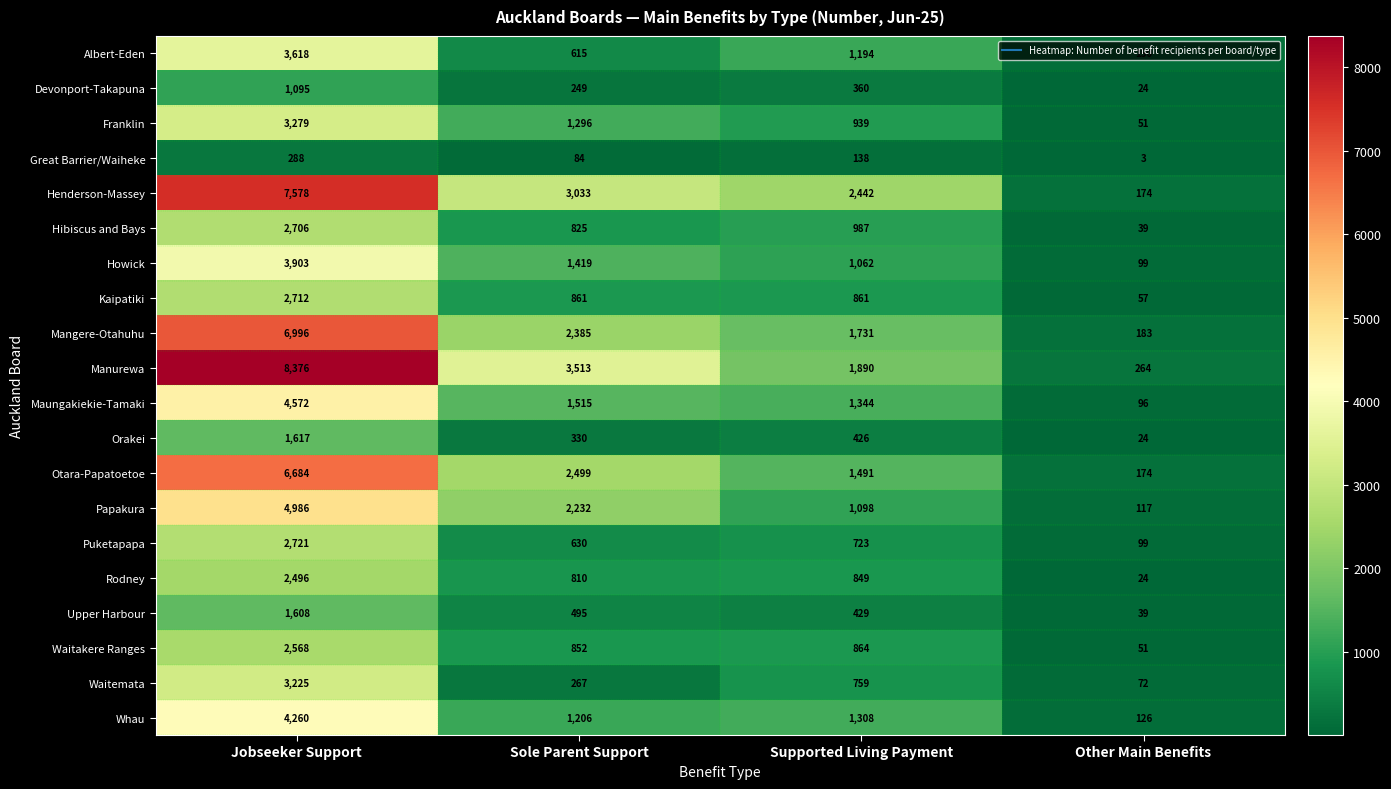

Rank the series by their maximum value, from lowest to highest.

Great Barrier/Waiheke, Devonport-Takapuna, Upper Harbour, Orakei, Rodney, Waitakere Ranges, Hibiscus and Bays, Kaipatiki, Puketapapa, Waitemata, Franklin, Albert-Eden, Howick, Whau, Maungakiekie-Tamaki, Papakura, Otara-Papatoetoe, Mangere-Otahuhu, Henderson-Massey, Manurewa